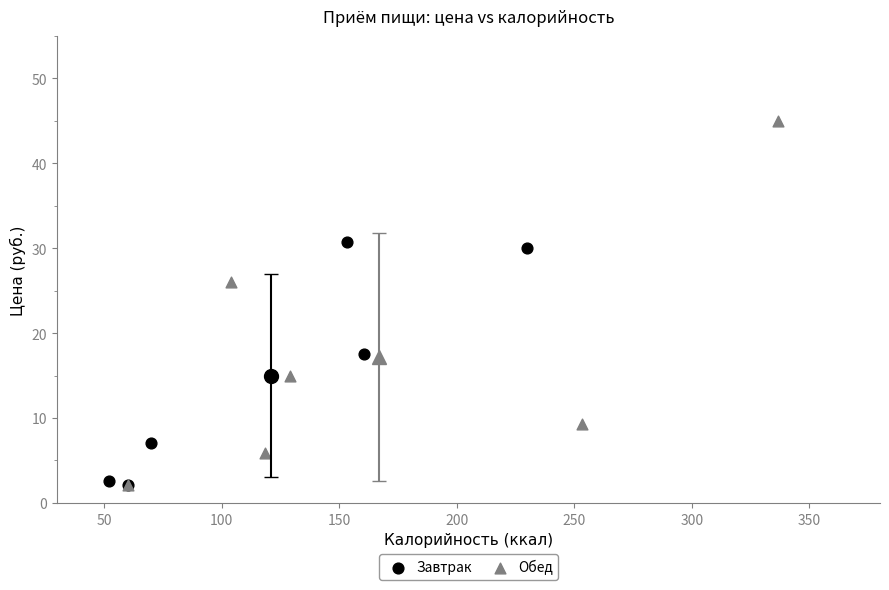

Which series has the widest spread of Y values?

Обед